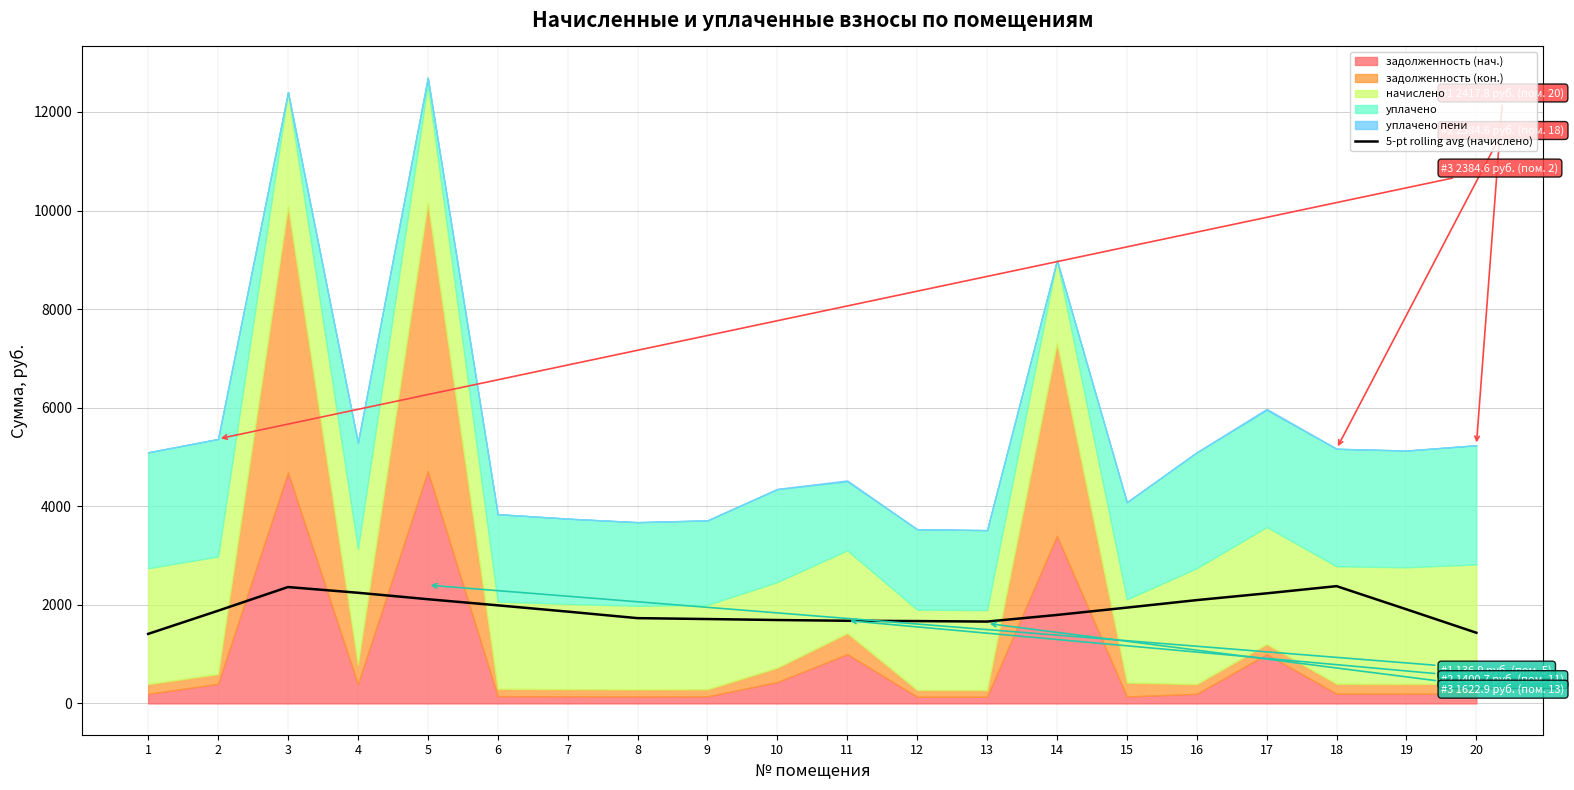

Is it true that the value at 3 is 3449.7?

False